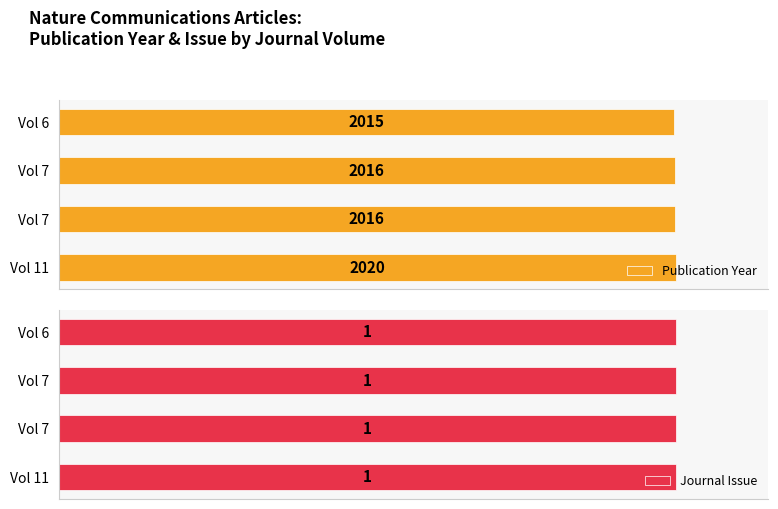

Read the Publication Year value at Vol 7.

2016.0